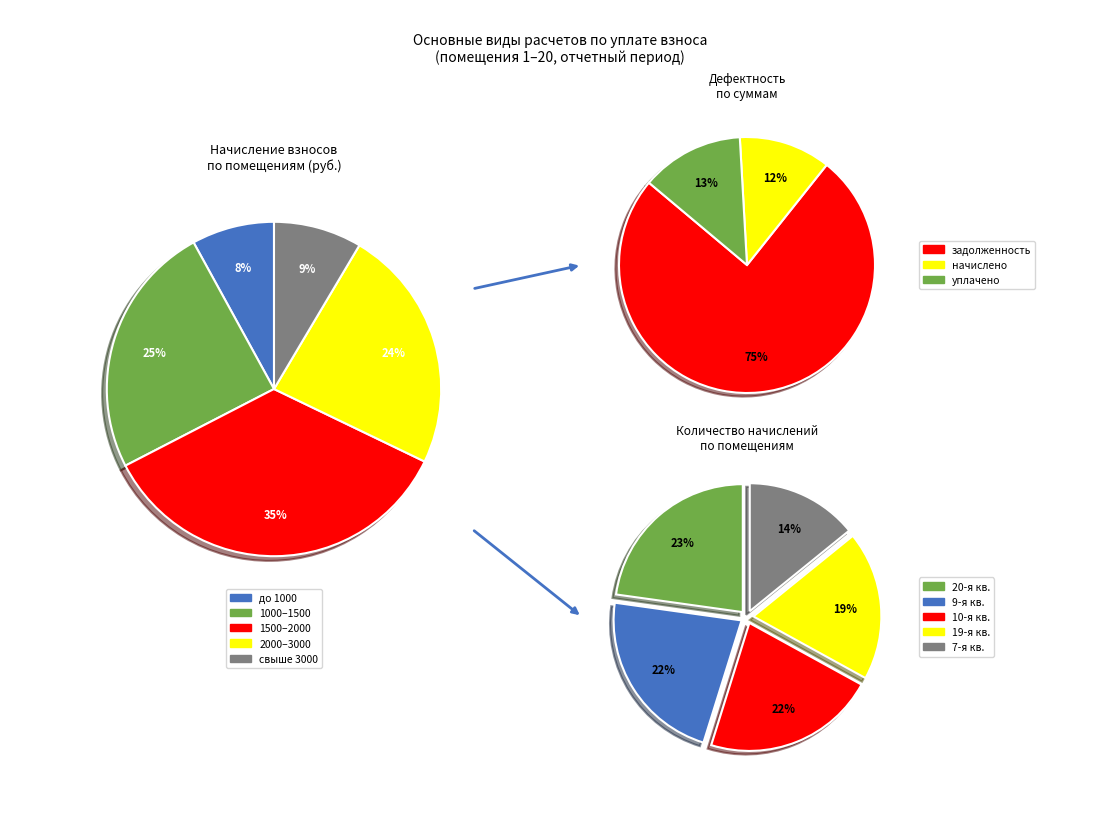

Is there a majority slice in this chart?

No